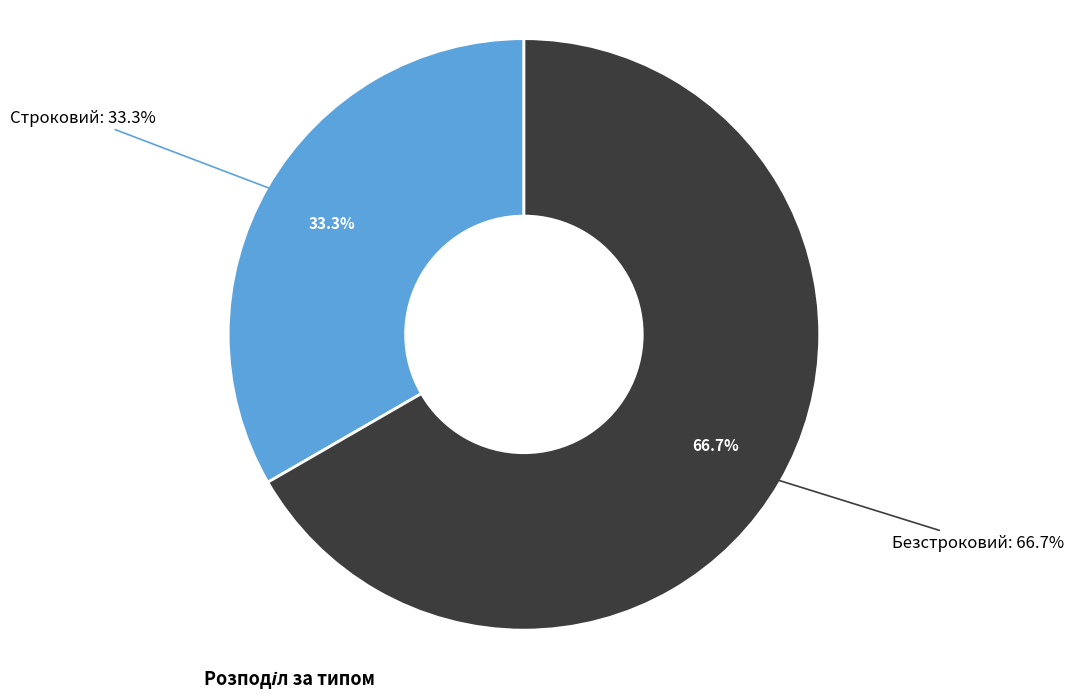

To the nearest percent, what portion does Строковий represent?

33%